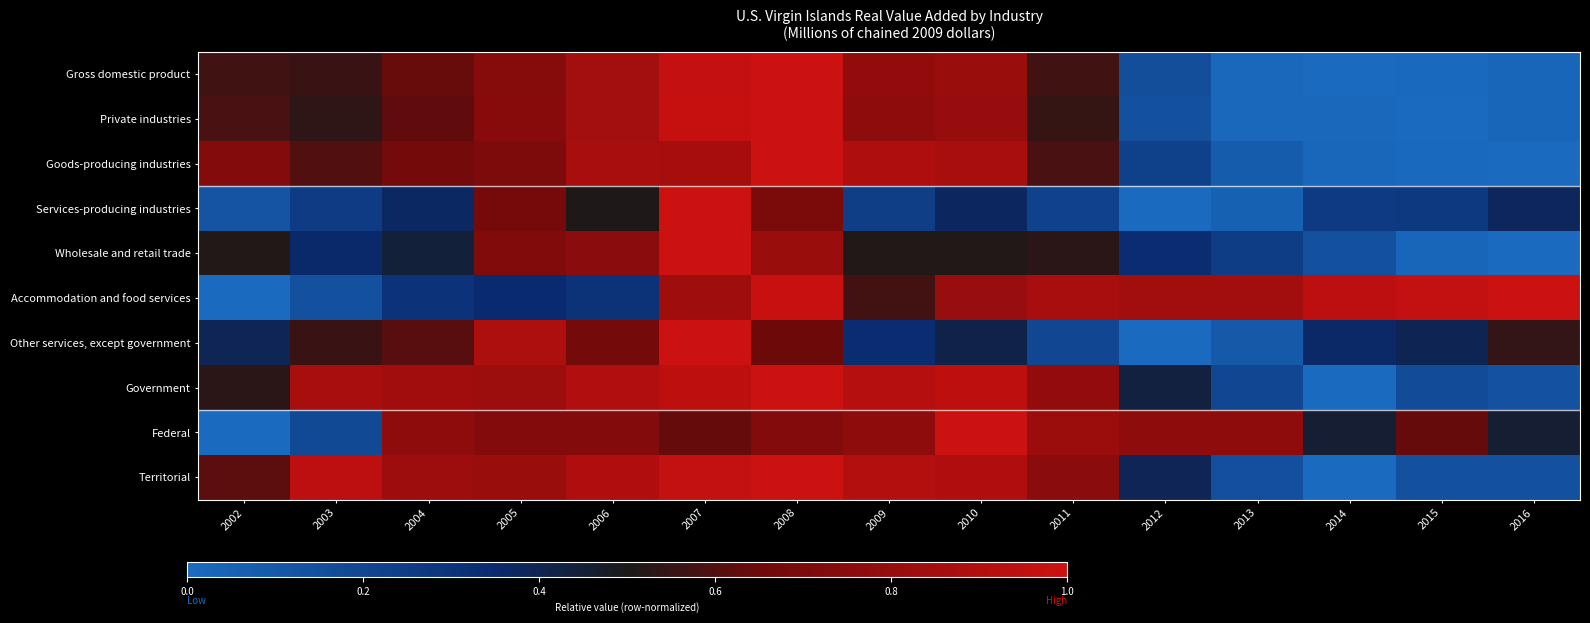

Between 2015 and 2014, which is larger?

2015